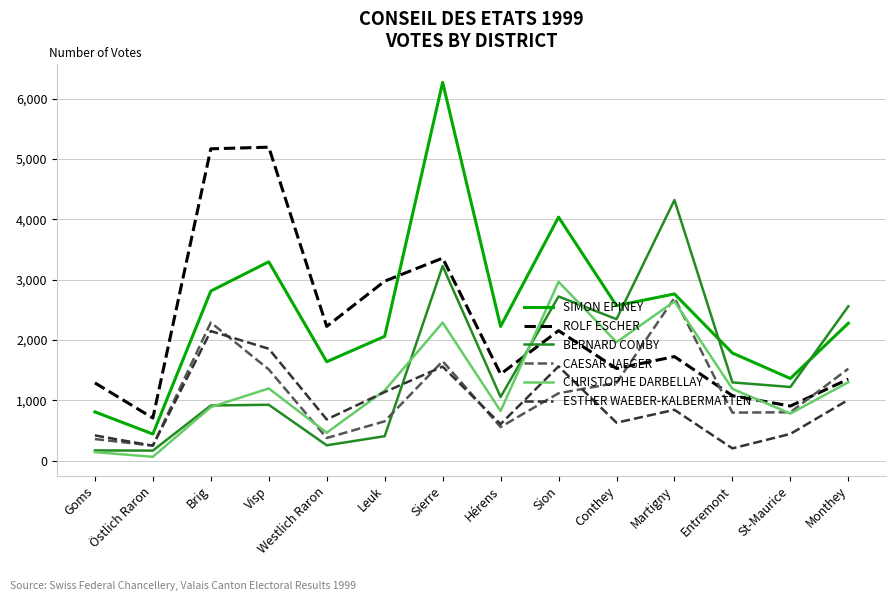

Which series ends up on top after the final intersection of BERNARD COMBY and CHRISTOPHE DARBELLAY?

BERNARD COMBY